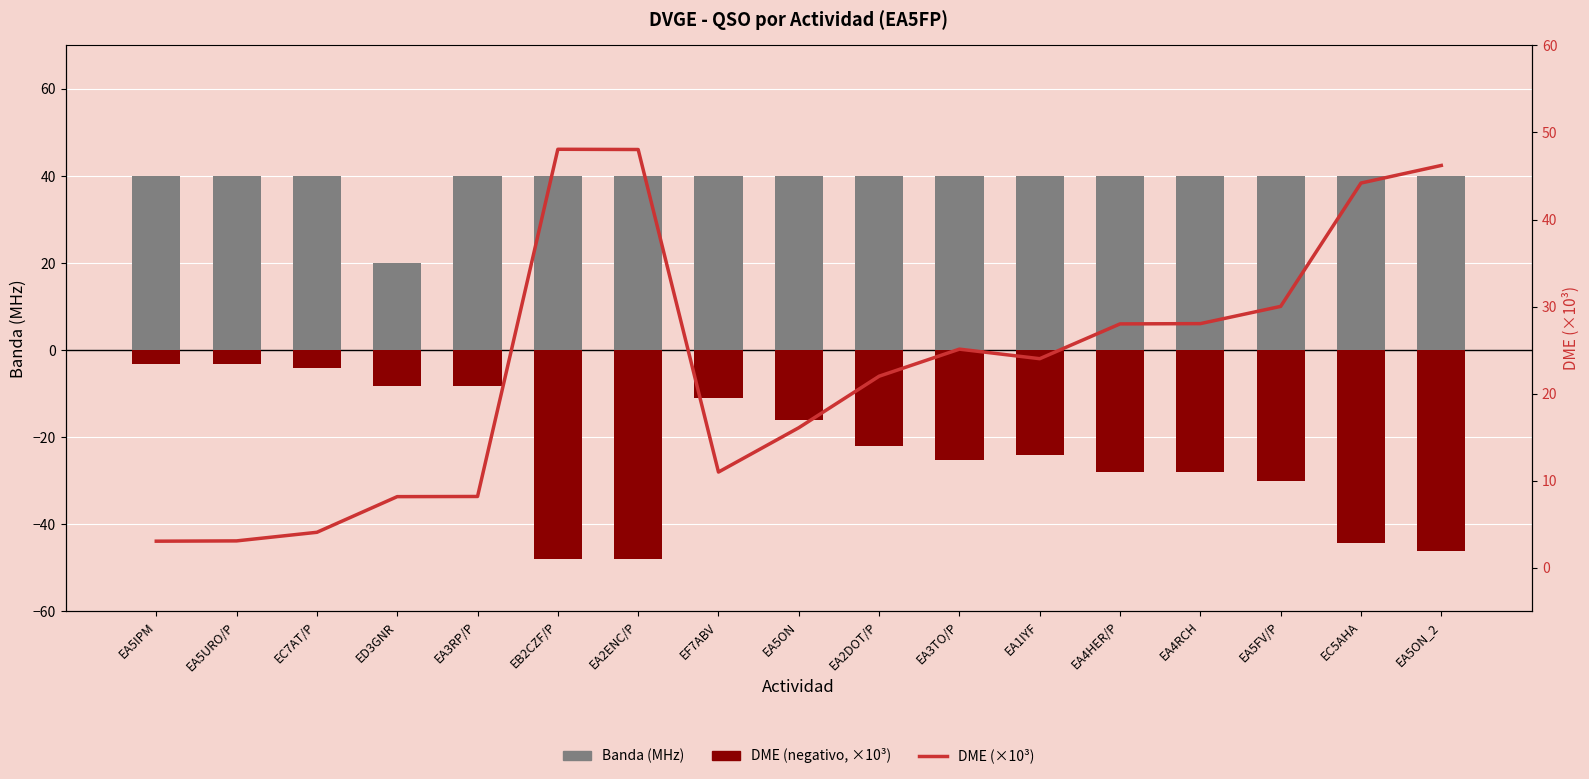

Which series has the largest total across all categories?

Banda (MHz)